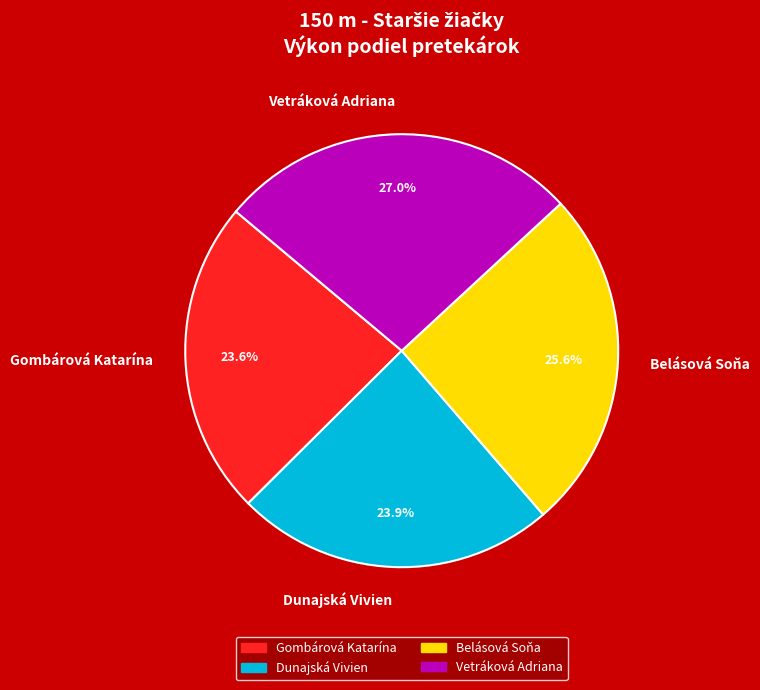

Approximately how many times larger is the value at Gombárová Katarína compared to Vetráková Adriana?

0.9